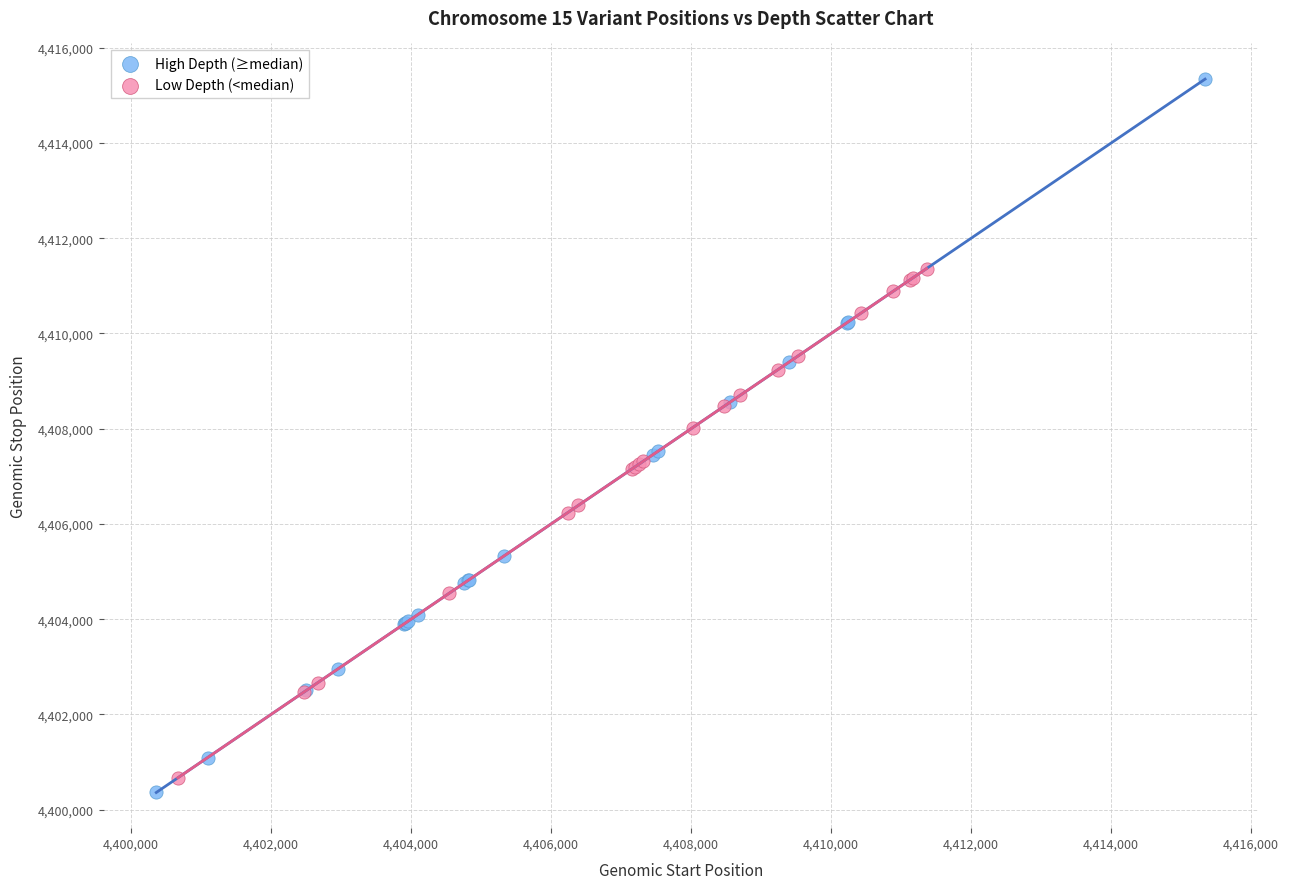

What are all the series names shown in the legend?

High Depth (≥median), Low Depth (<median)